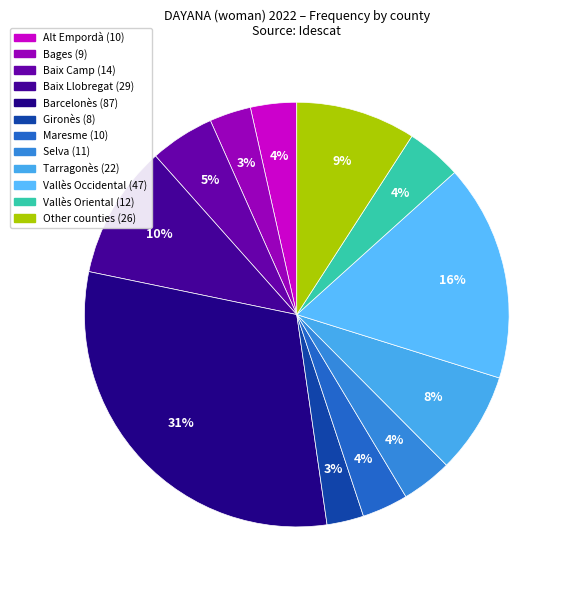

How many slices are in this pie chart?

12